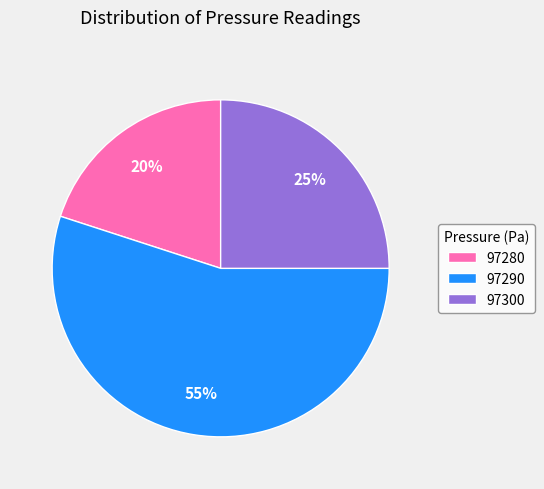

Does 97300 represent more than half of the total?

No